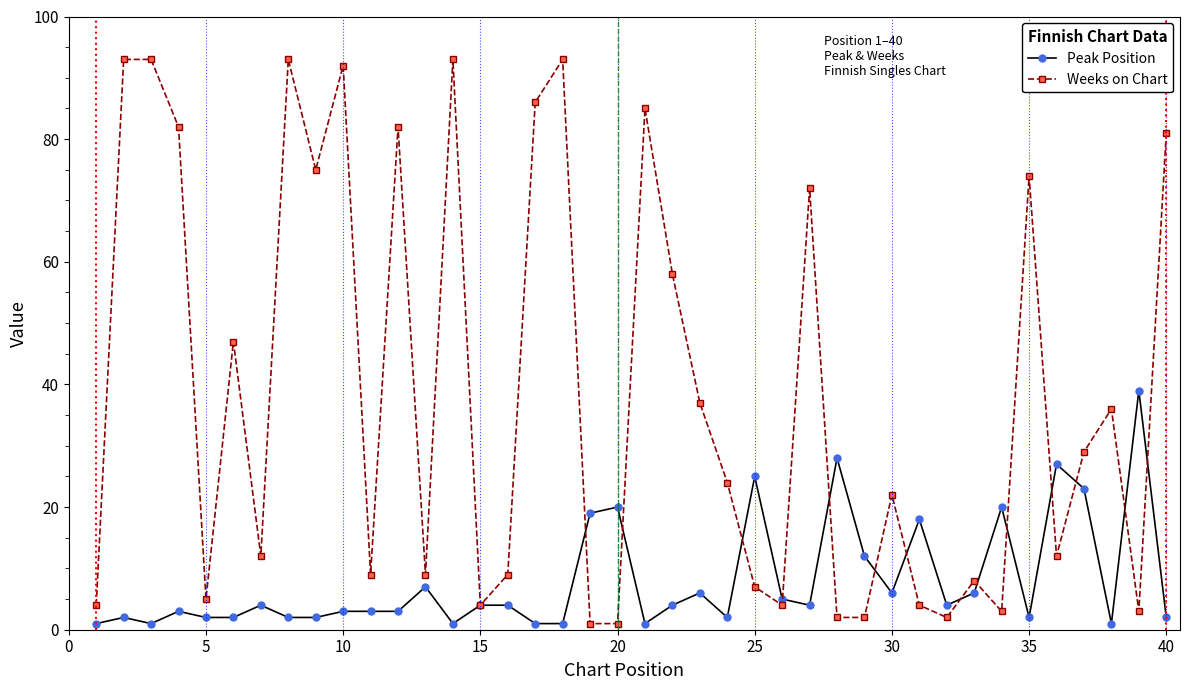

List the series in order of their overall mean, highest first.

Weeks on Chart, Peak Position